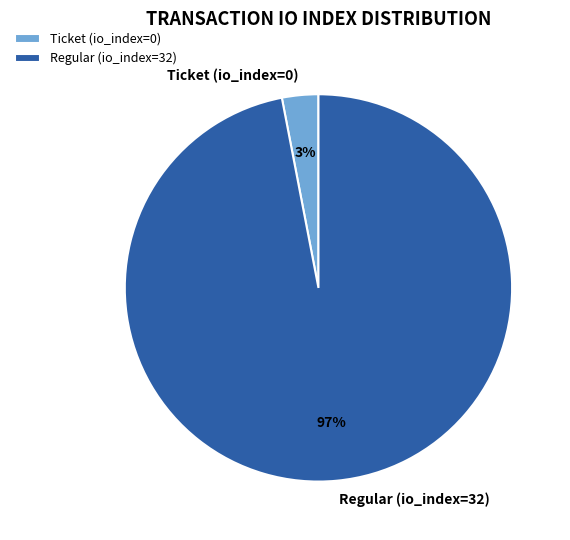

How many segments does this pie chart have?

2